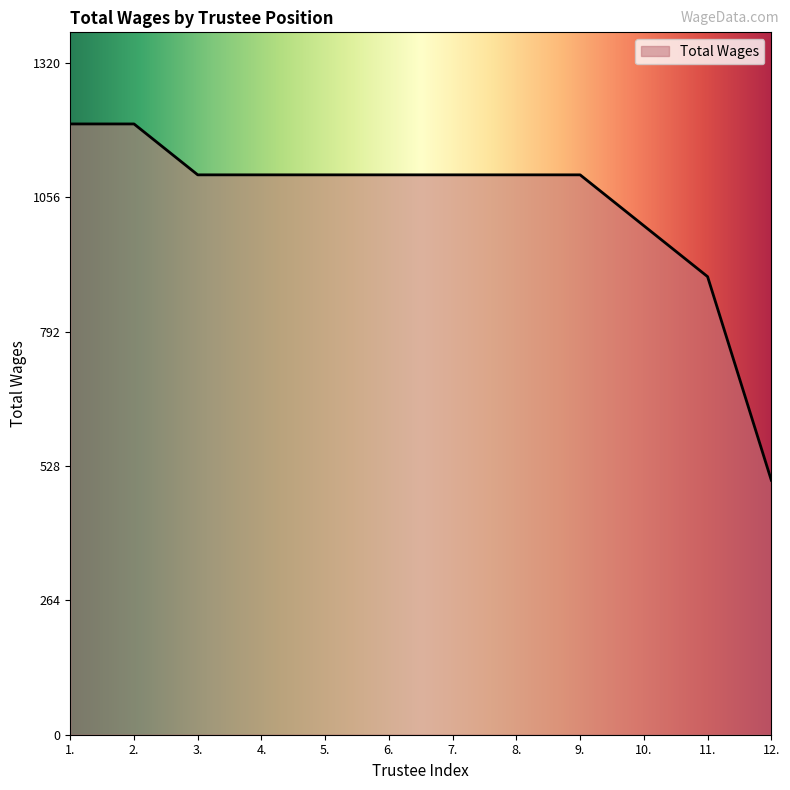

Where does the data first go above 1100?

1.